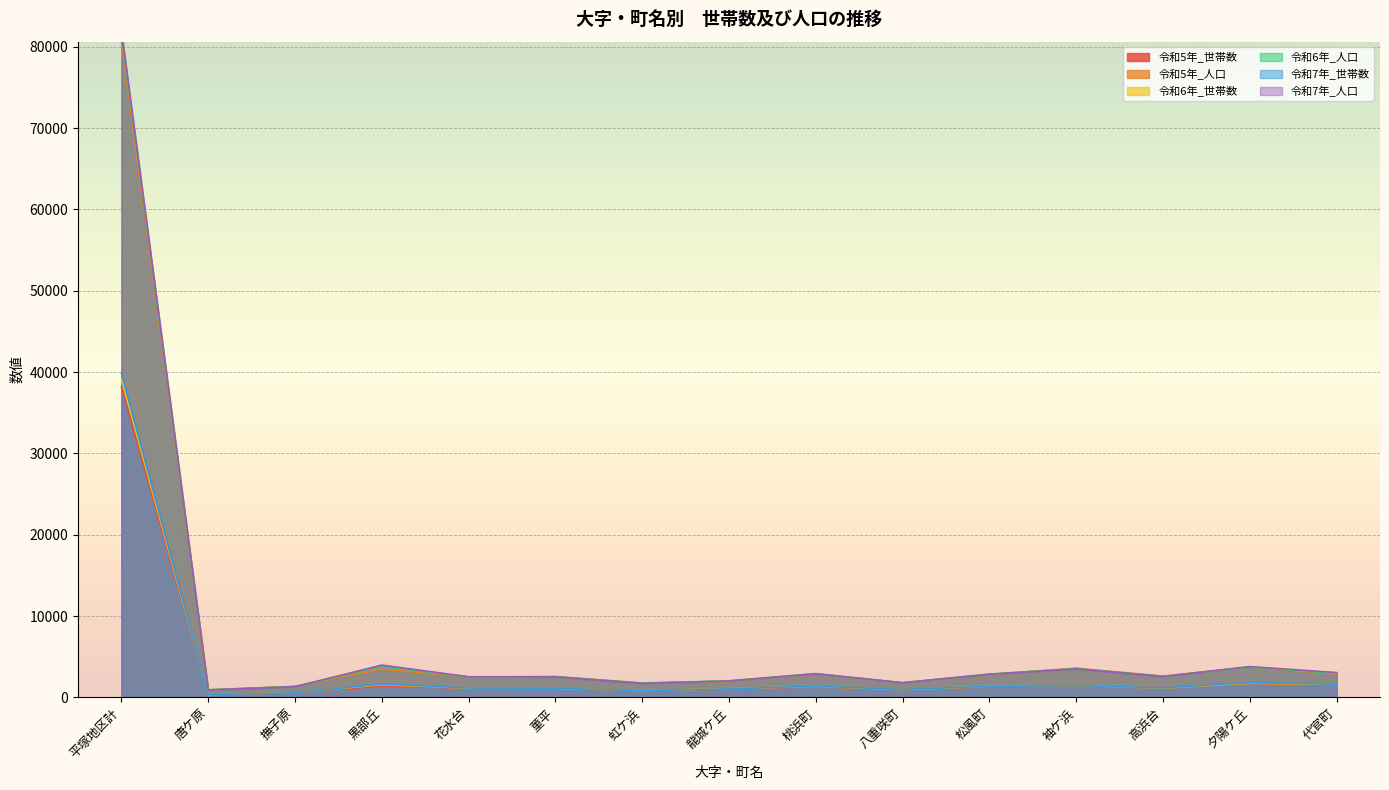

True or false: 令和7年_人口 has a value of 1307 at 撫子原.

True